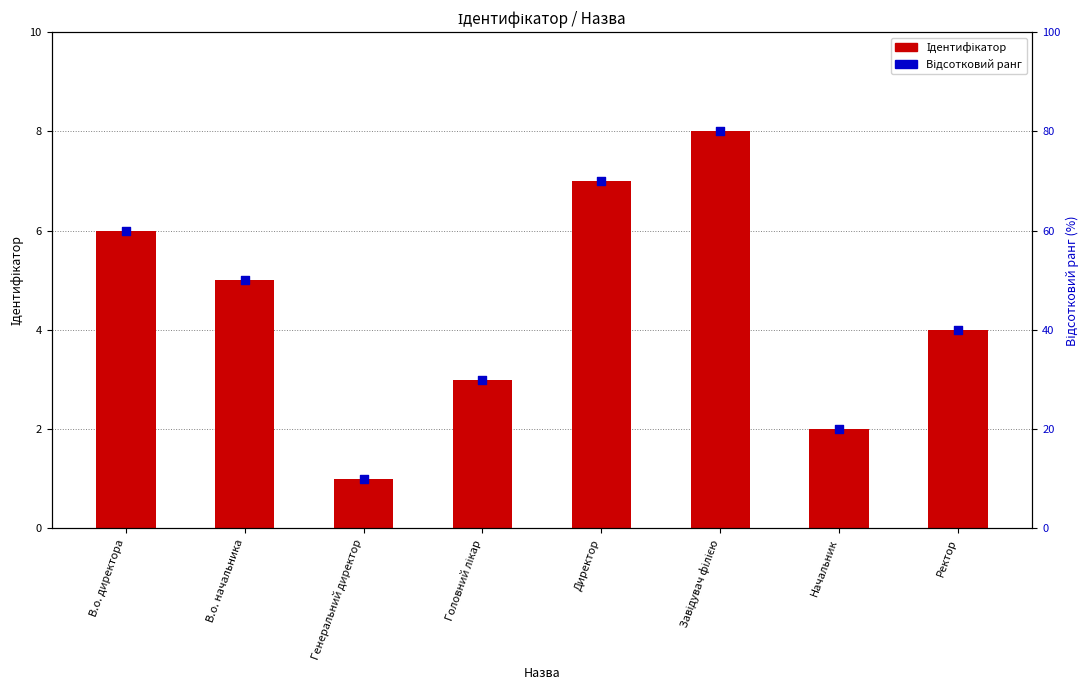

Which series has the largest total across all categories?

Відсотковий ранг